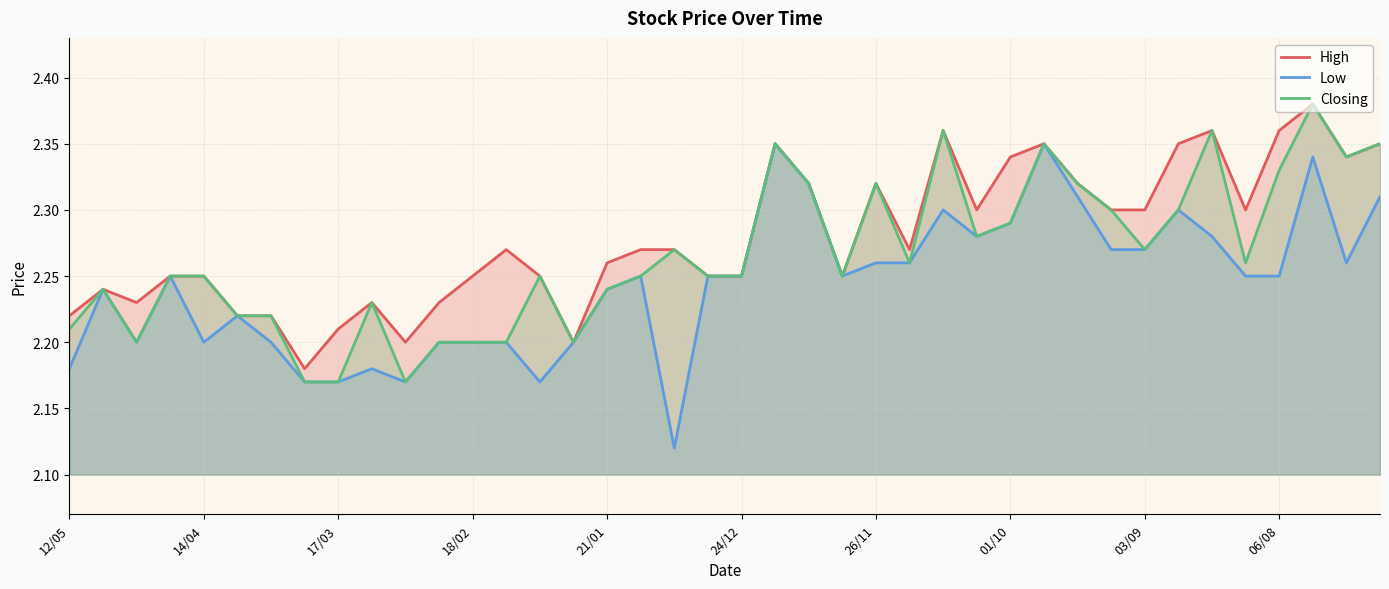

Rank the series by their average value, from lowest to highest.

Low, Closing, High